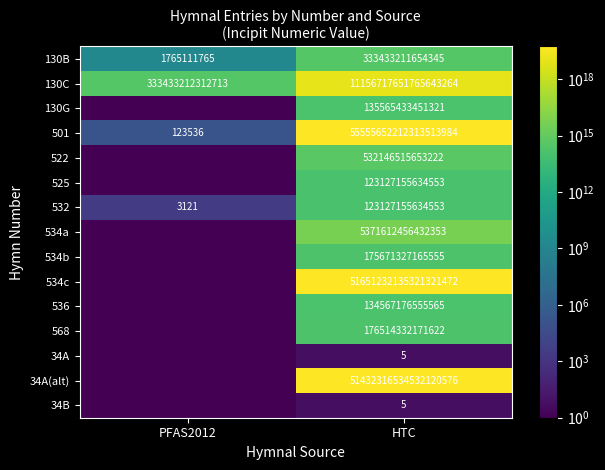

The 532 series shows 3121.0 at PFAS2012. True or false?

True